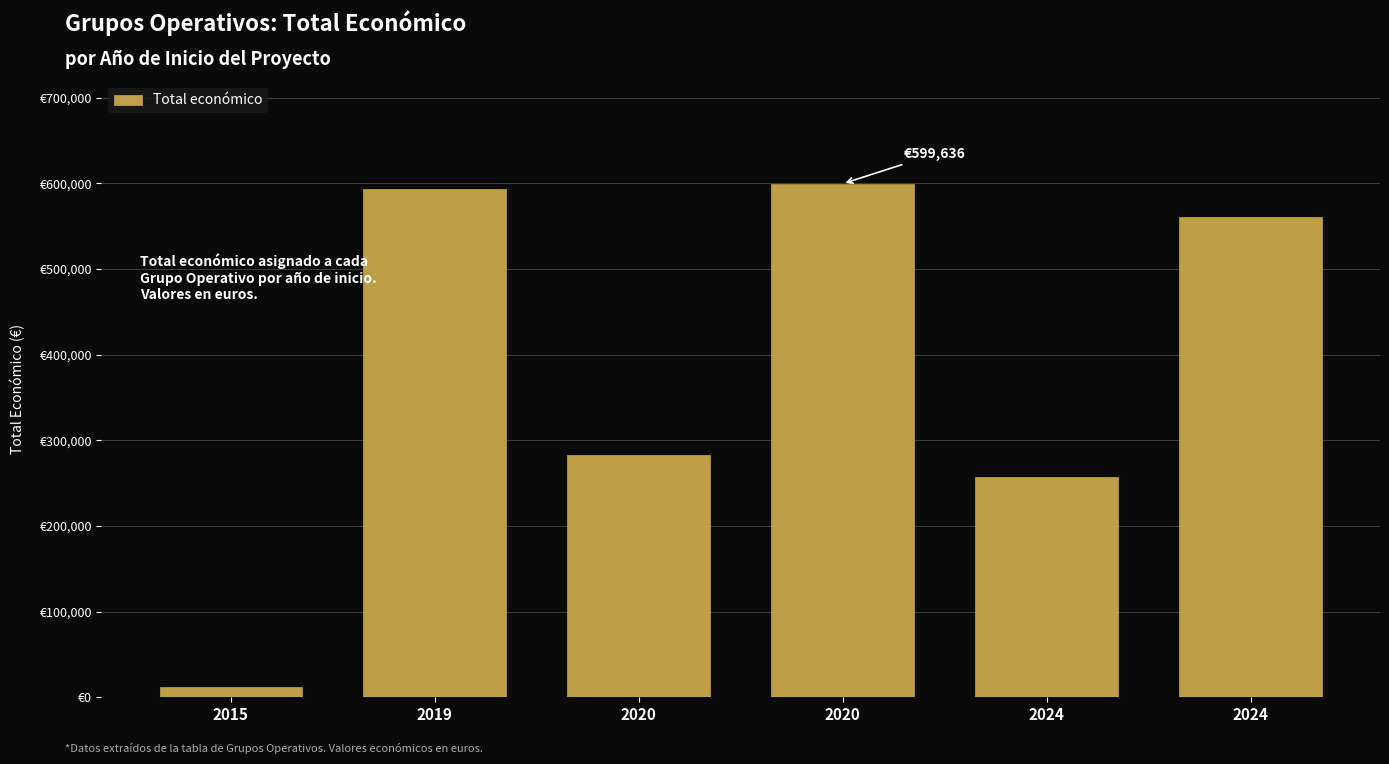

The value at 2024 is 257770. True or false?

True